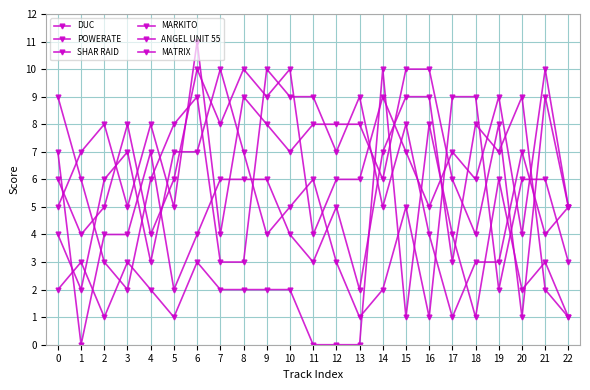

Count the number of categories in the chart.

23